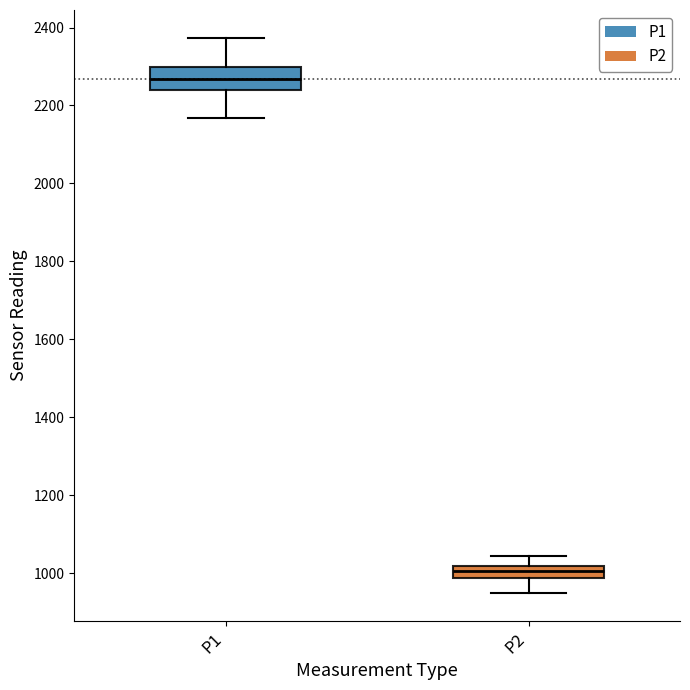

Reading left to right, transcribe this box plot: for each box, give where its median line is, the range the box spans, and where its two whiskers end, as read against the y-axis. The values are not printed on the chart, so give them approximately, as read against the axis.

P1: median 2260, box 2240 to 2300, whiskers 2160 to 2380
P2: median 1000, box 980 to 1020, whiskers 940 to 1040